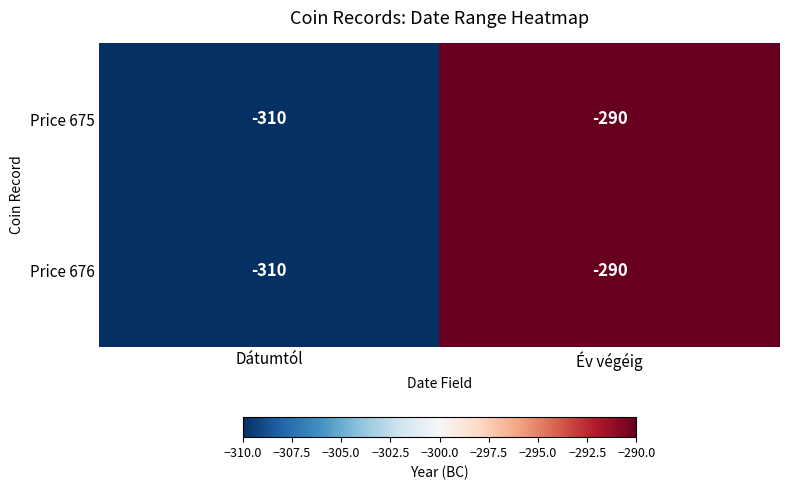

What is the average value of the Price 676 series?

-300